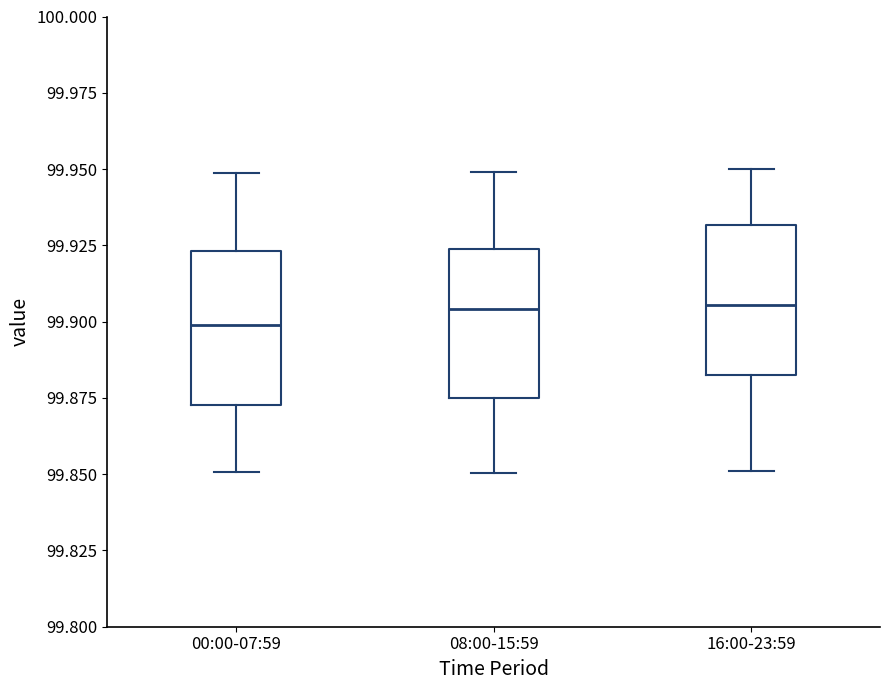

Reading left to right, transcribe this box plot: for each box, give where its median line is, the range the box spans, and where its two whiskers end, as read against the y-axis. The values are not printed on the chart, so give them approximately, as read against the axis.

00:00-07:59: median 99.900, box 99.875 to 99.925, whiskers 99.850 to 99.950
08:00-15:59: median 99.905, box 99.875 to 99.925, whiskers 99.850 to 99.950
16:00-23:59: median 99.905, box 99.880 to 99.930, whiskers 99.850 to 99.950